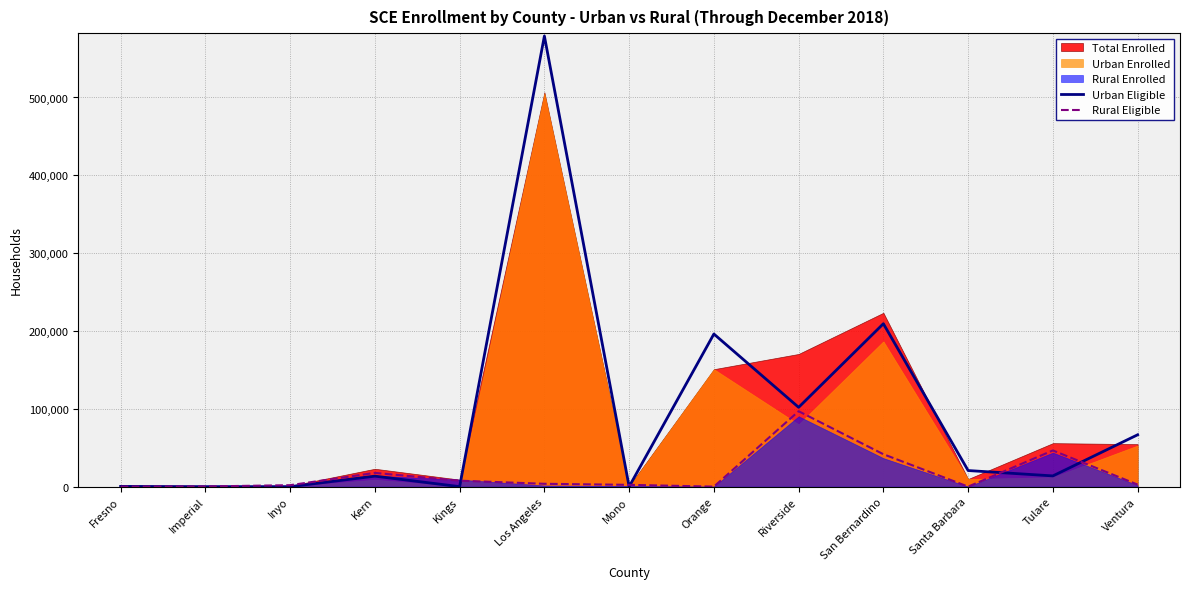

What is the difference between the highest and lowest values at Kings?

7652.0